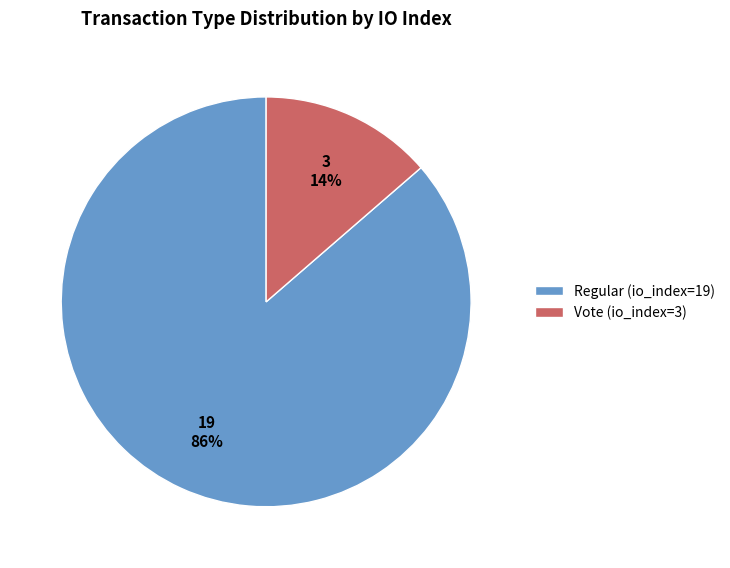

Which slice is the smallest?

Vote (io_index=3)